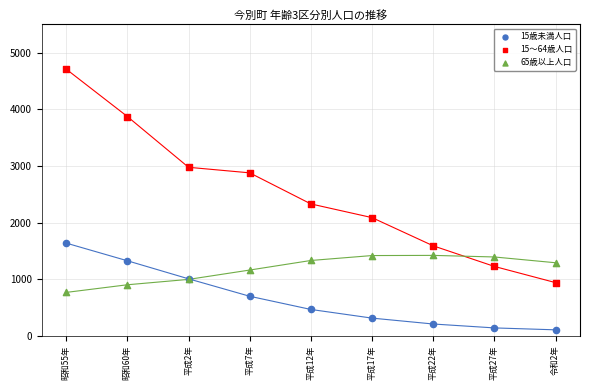

What is the X range (max minus min) for the scatter plot?

40